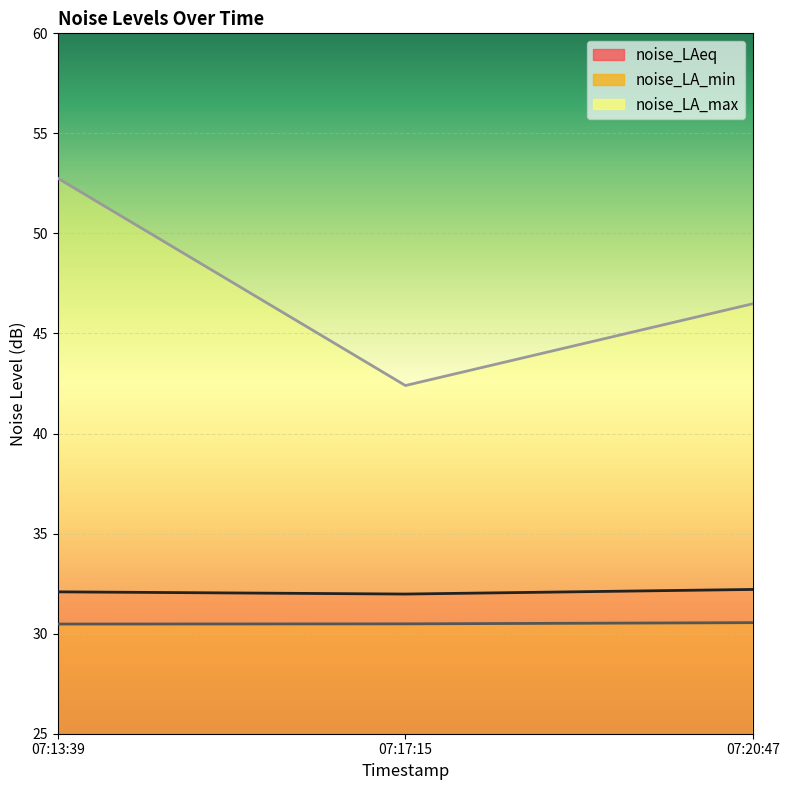

True or false: noise_LA_min has a value of 7.7 at 07:17:15.

False